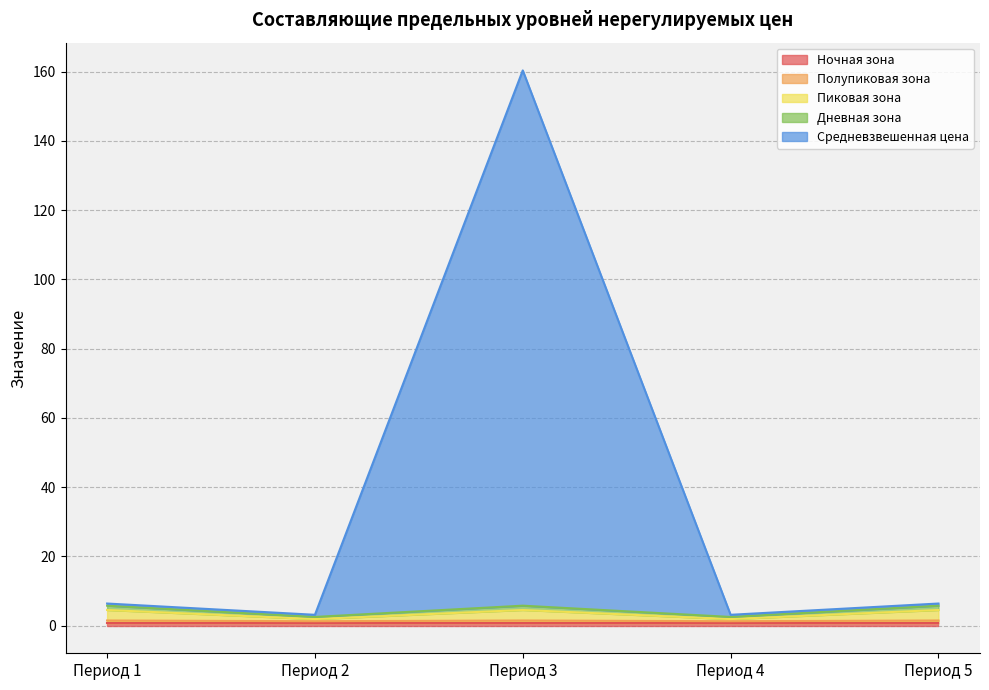

The Полупиковая зона series shows 1.2 at Период 4. True or false?

True